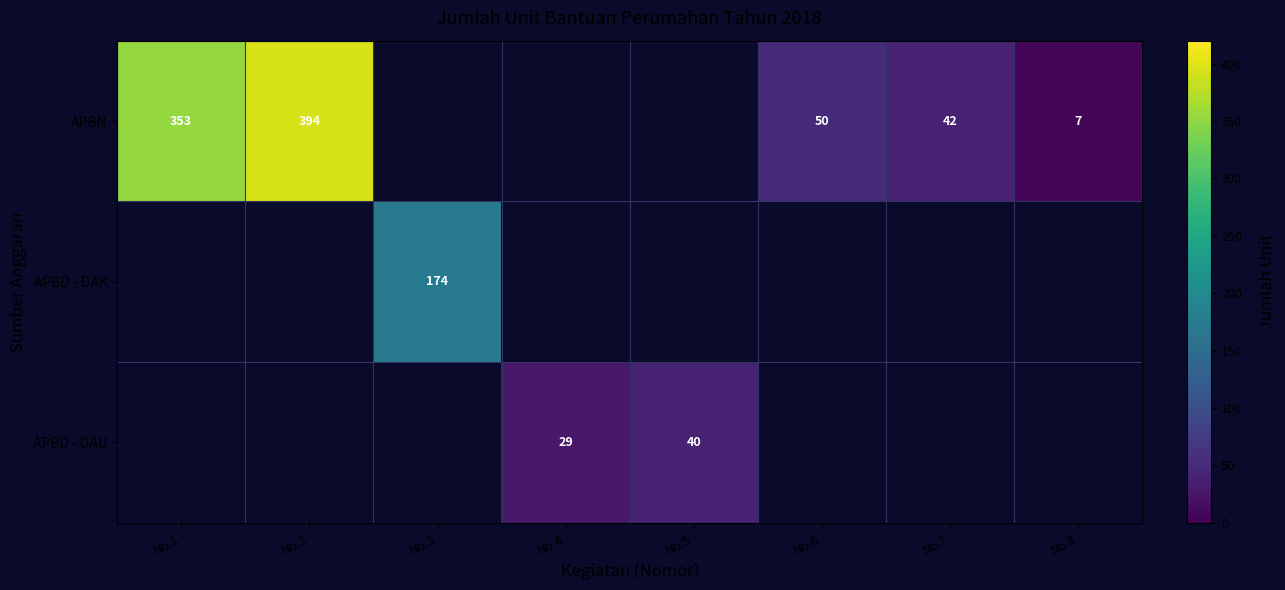

Is the value of APBN at No.8 greater than the value of APBD - DAU at No.4?

No